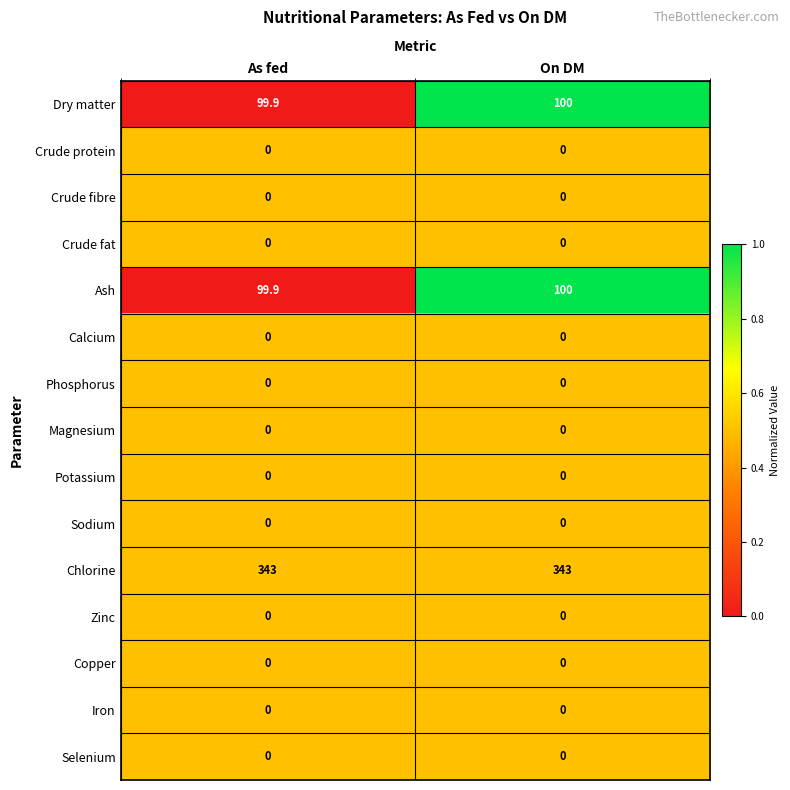

What is the difference between the highest and lowest values at On DM?

343.0